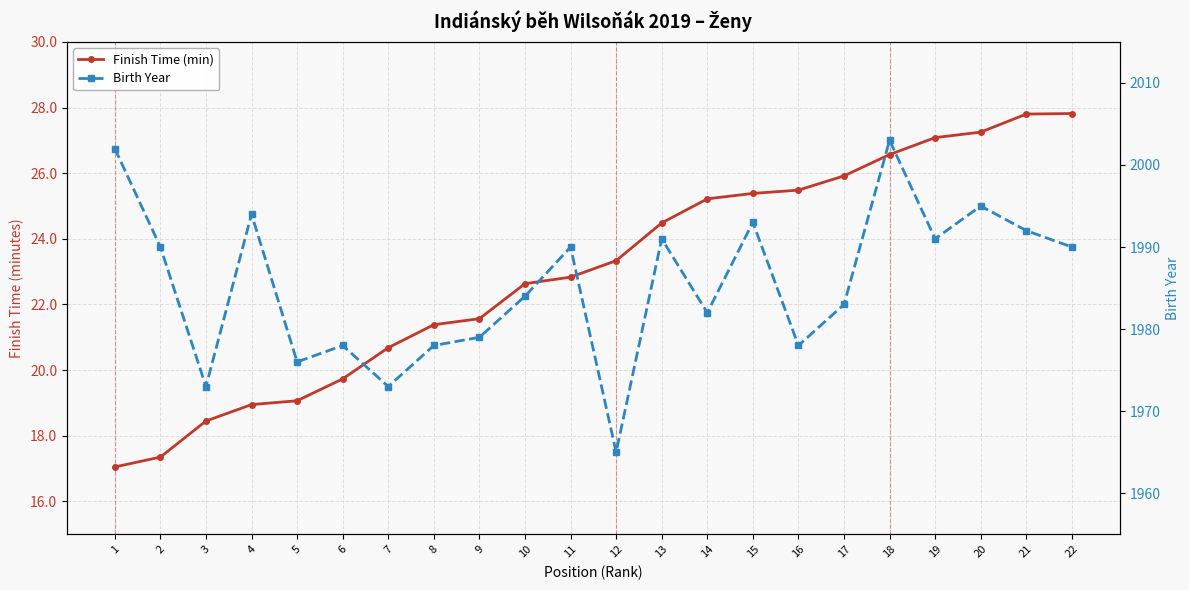

True or false: Birth Year has more than 0 points higher than both neighbors.

True